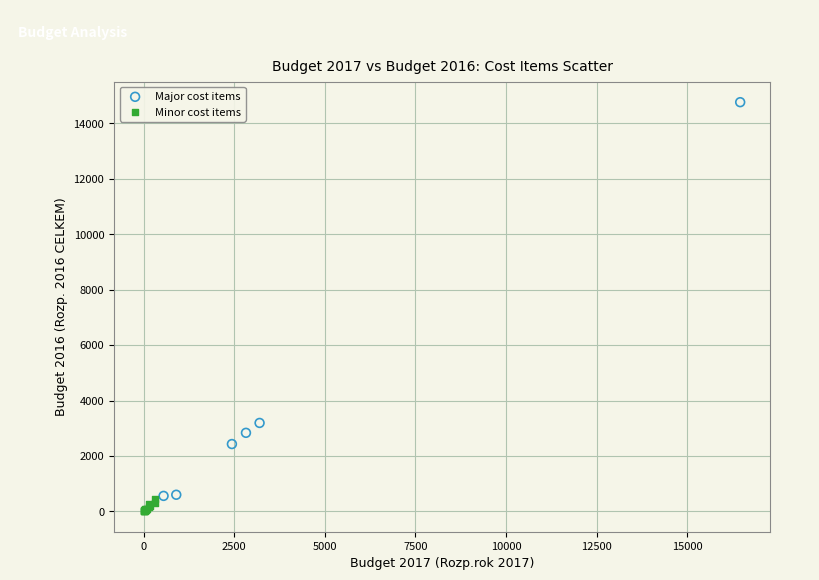

Which series has the largest Y range (max minus min)?

Major cost items